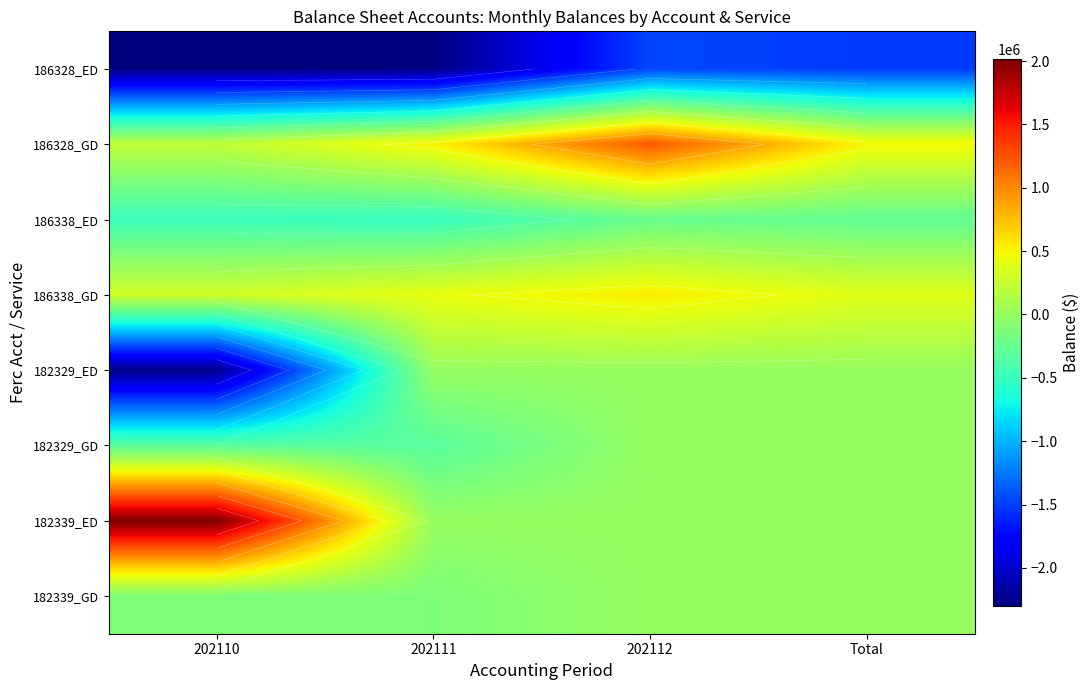

Which category has the highest value in the 186328_ED series?

202112